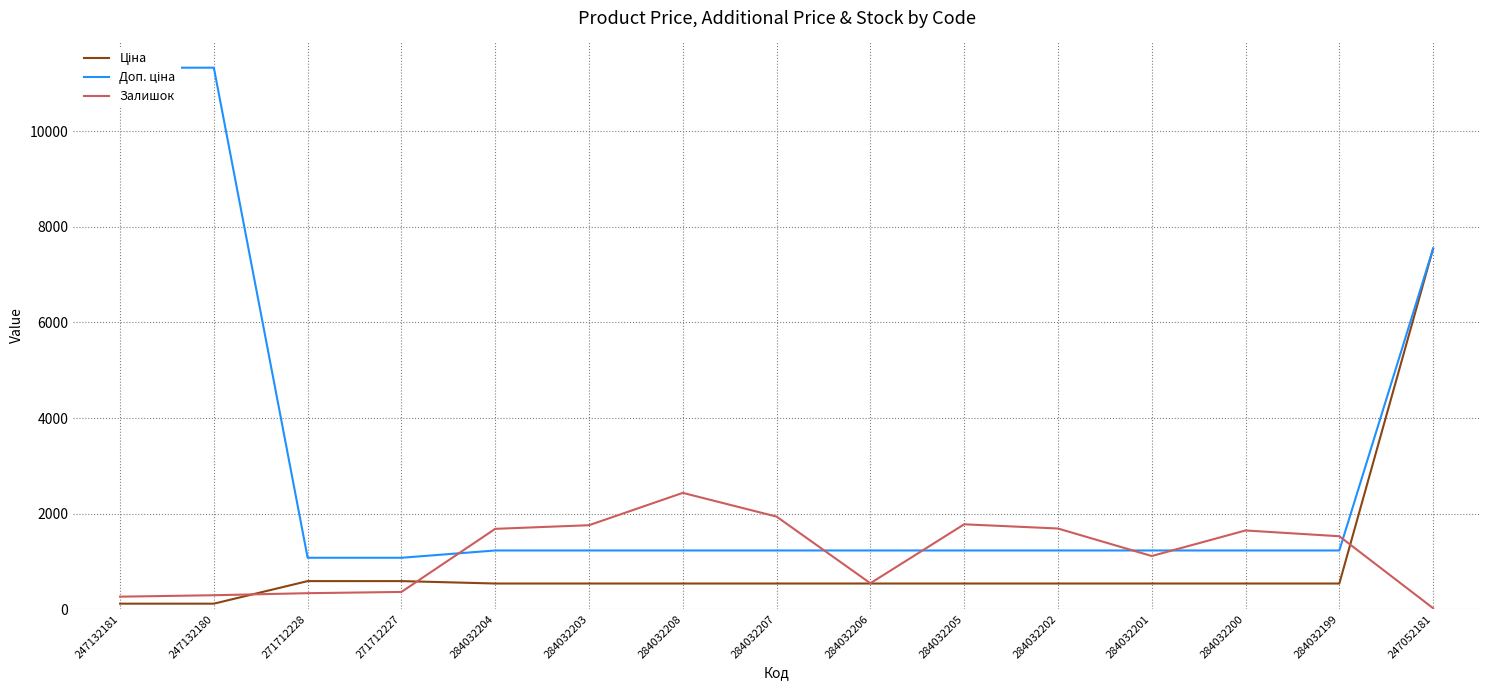

True or false: Ціна has more than 2 points higher than both neighbors.

False